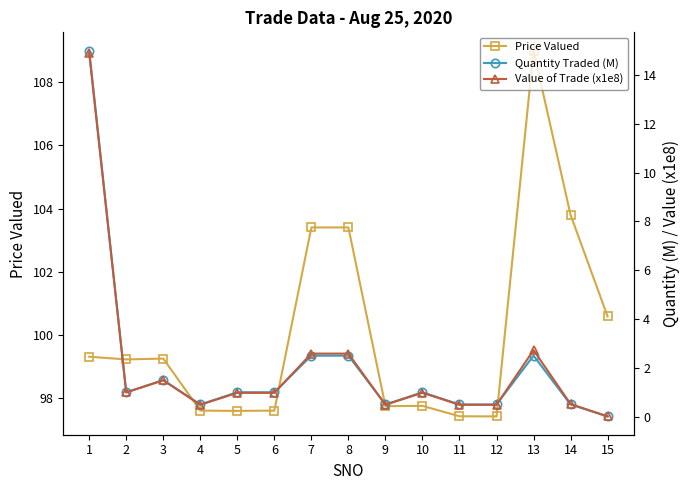

What is the difference between the highest and lowest values at 4?

97.1